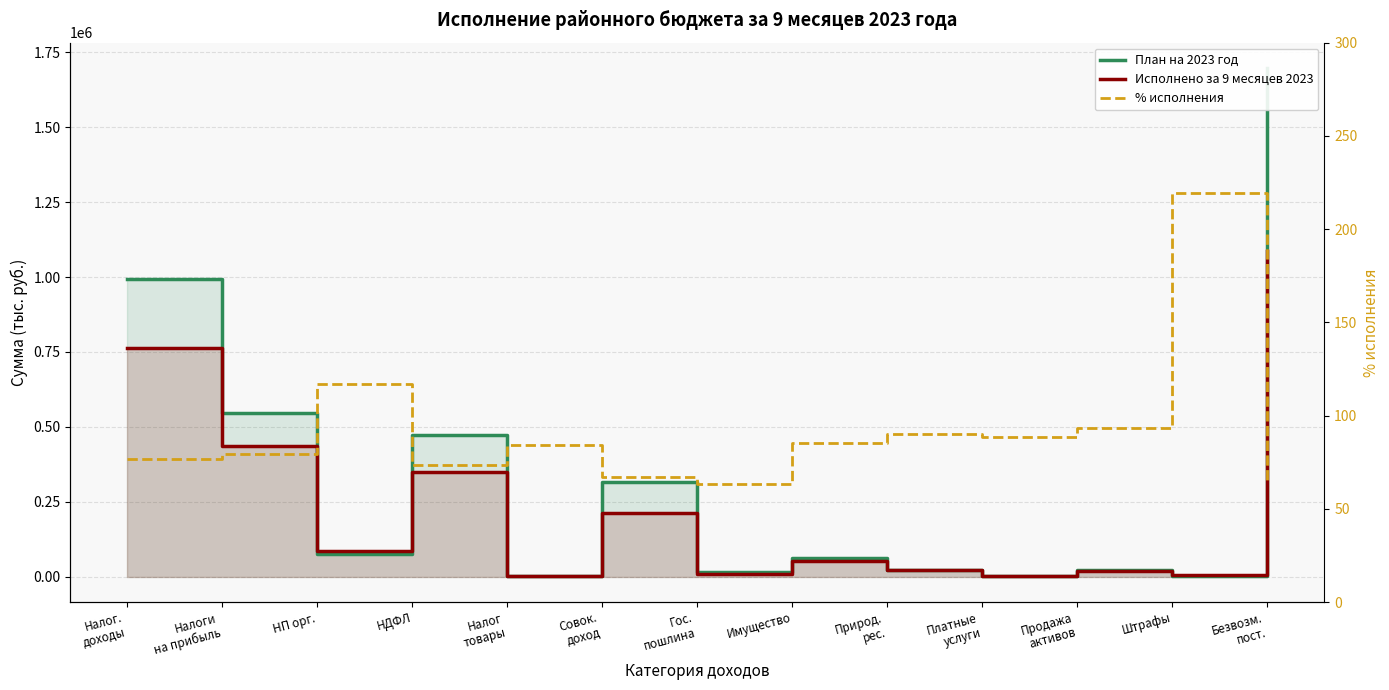

What is the average value of the План на 2023 год series?

325374.2